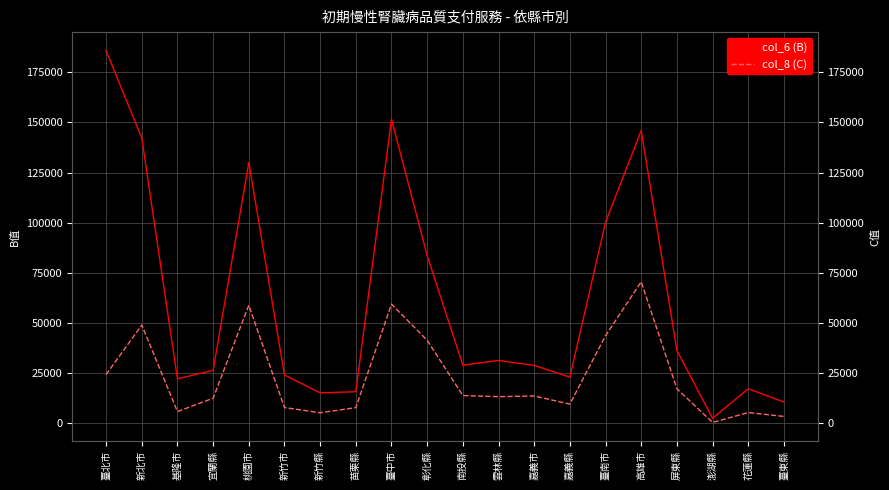

Rank the series by their average value, from lowest to highest.

col_8 (C), col_6 (B)